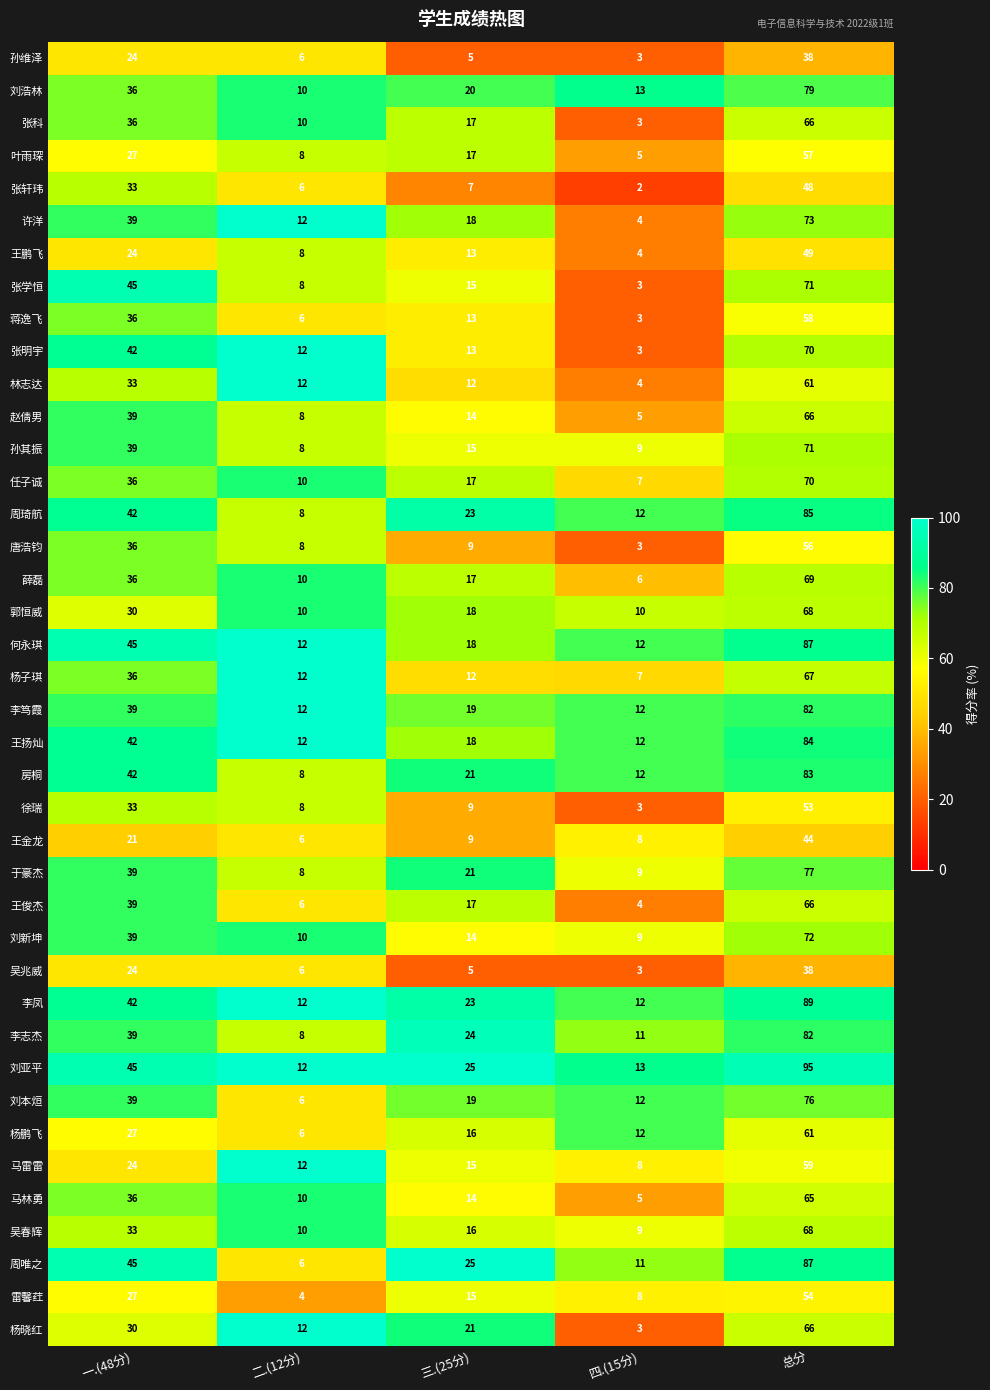

What is the difference between the highest and lowest values at 总分?

57